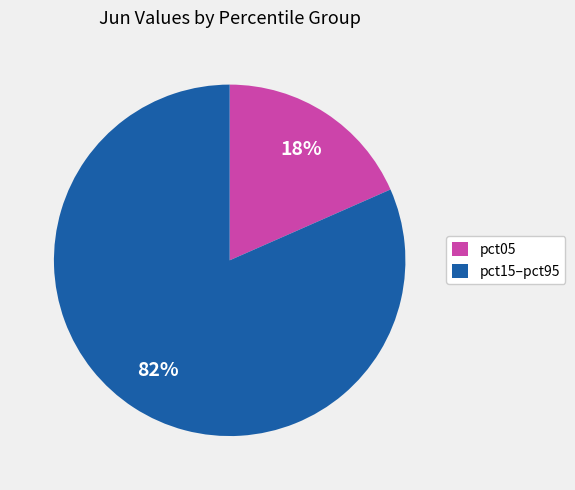

To the nearest percent, what portion does pct15–pct95 represent?

82%